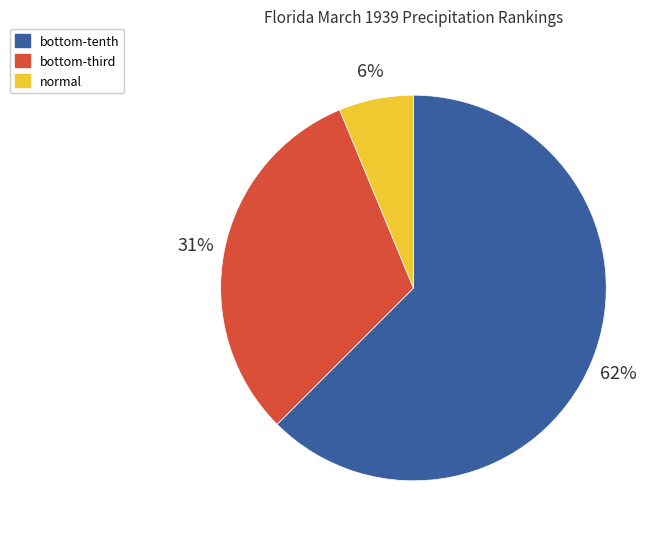

Rank the categories by value from lowest to highest.

normal, bottom-third, bottom-tenth